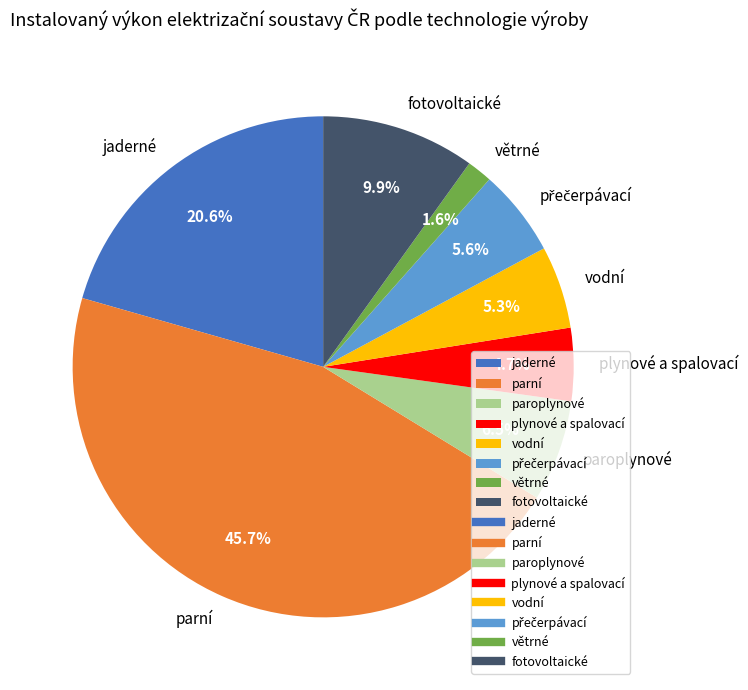

What percentage is the parní slice, to the nearest percent?

46%